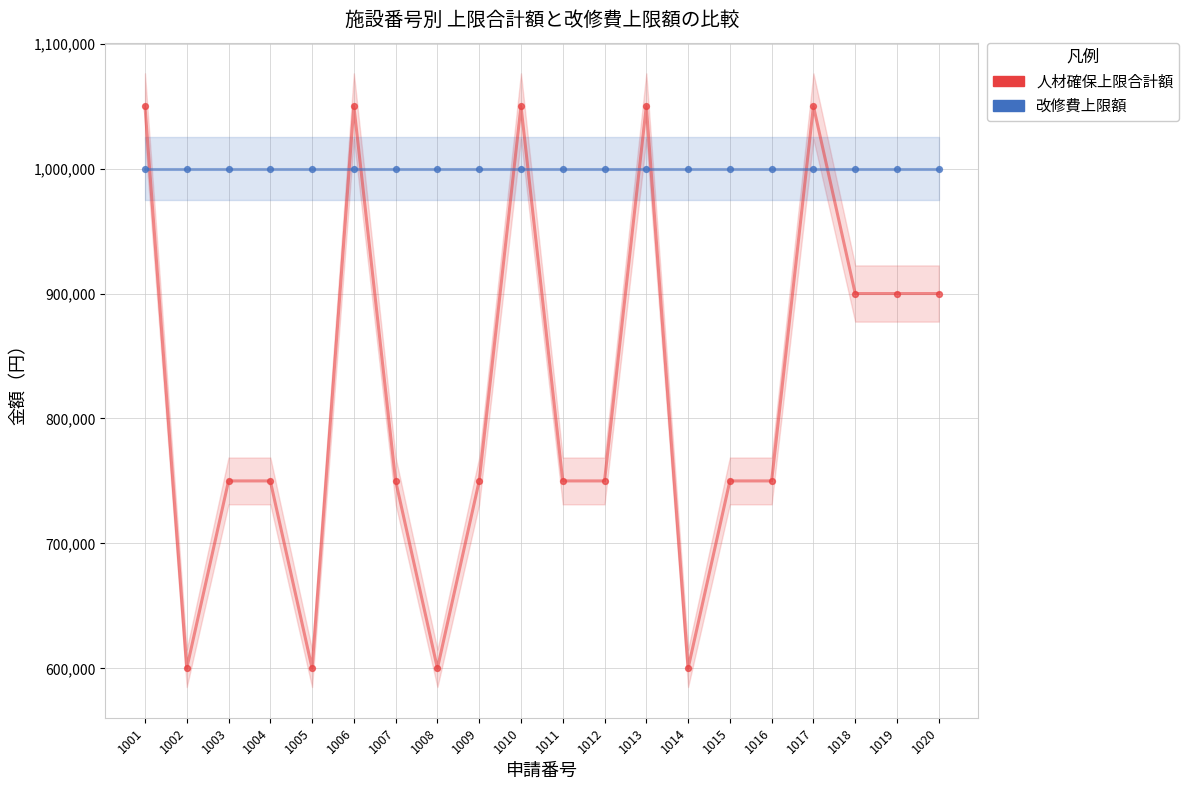

Which series reaches the minimum Y coordinate?

人材確保上限合計額